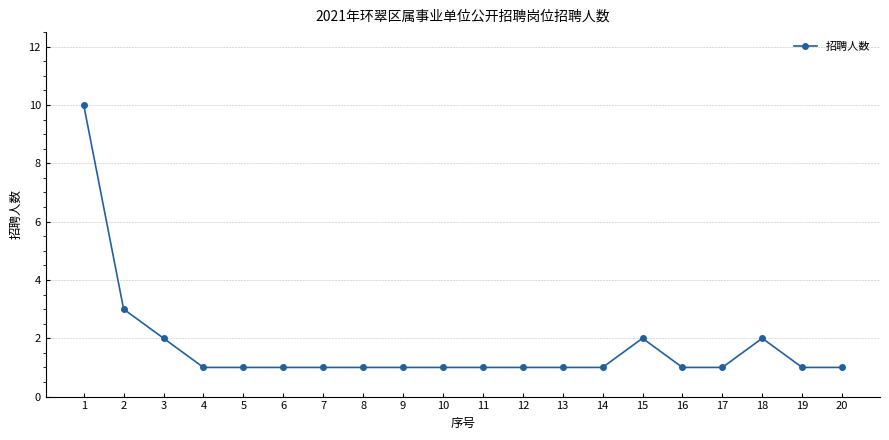

Where is the data nearest to the value 5?

2